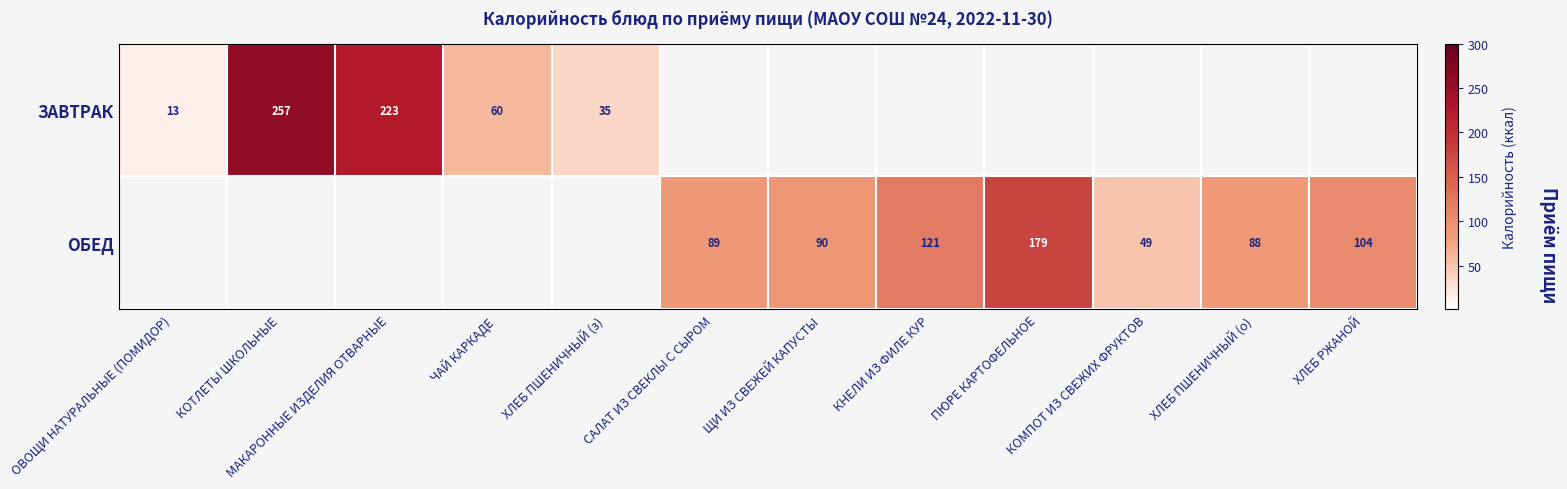

Is it true that ОБЕД equals 90 at ЩИ ИЗ СВЕЖЕЙ КАПУСТЫ?

True